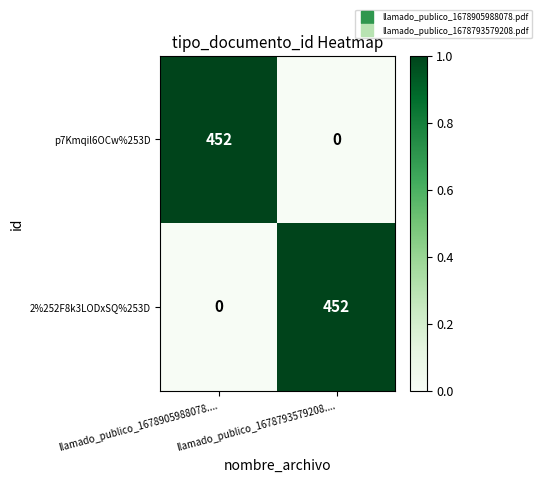

Read the p7Kmqil6OCw%253D value at llamado_publico_1678905988078...., to the nearest 50.

450